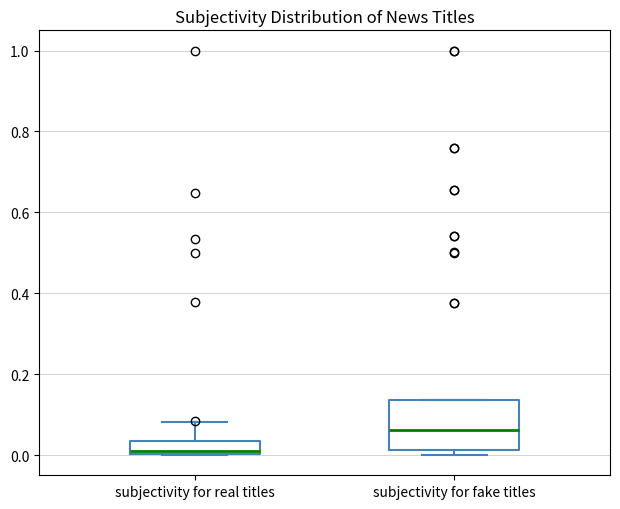

Which box's median line is the lowest?

subjectivity for real titles